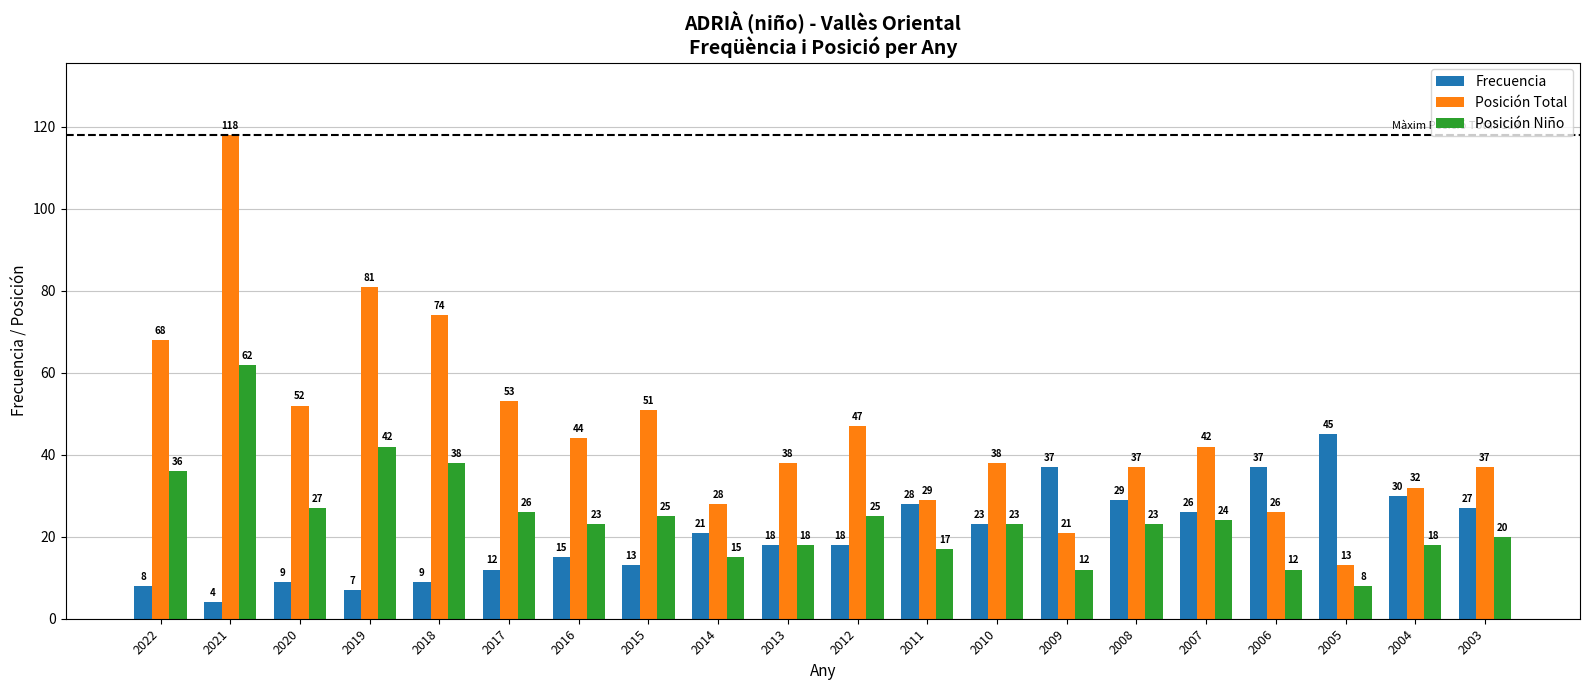

How many data points in Posición Niño are less than 23?

8